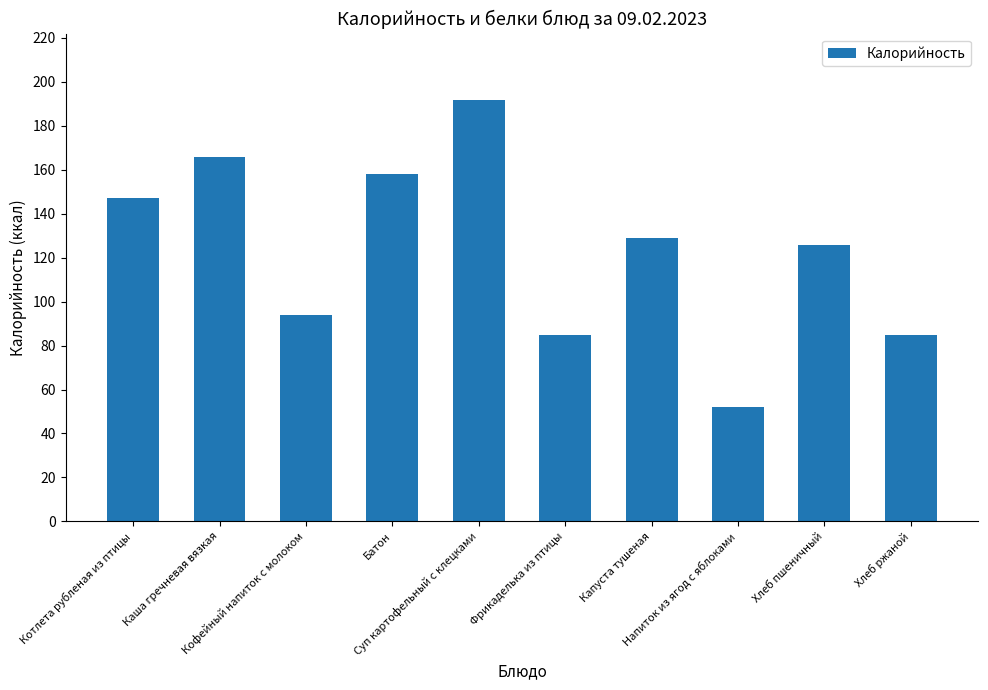

What is the change in value from Каша гречневая вязкая to Батон?

-8